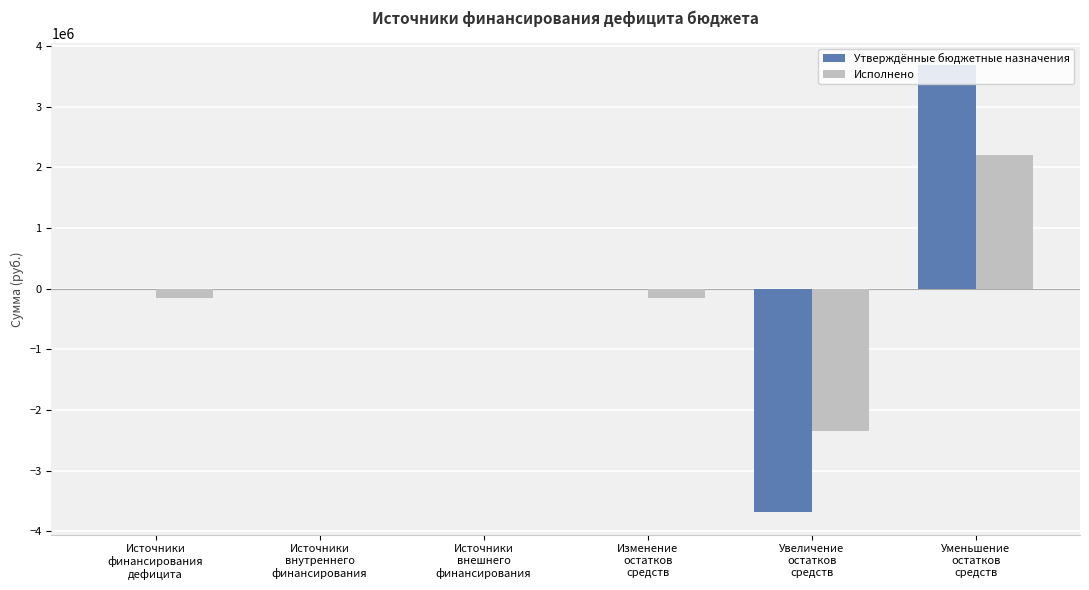

What is the sum of all Исполнено values?

-434774.1